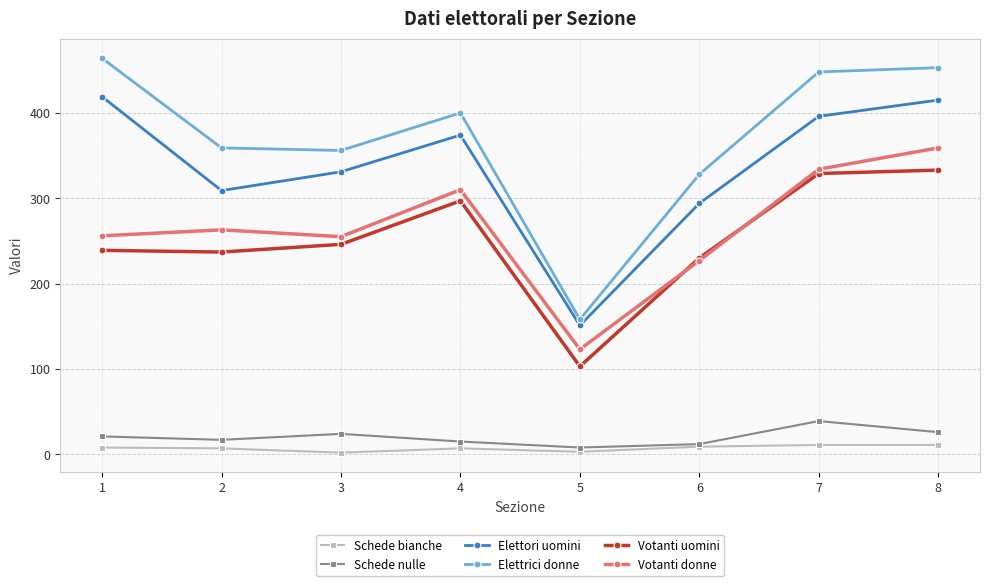

True or false: Votanti uomini and Schede nulle intersect in this chart.

False